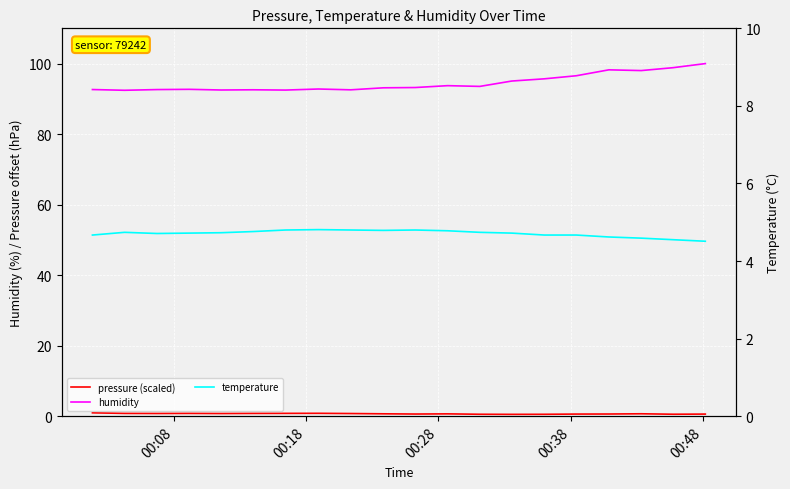

What are all the series names shown in the legend?

pressure (scaled), humidity, temperature